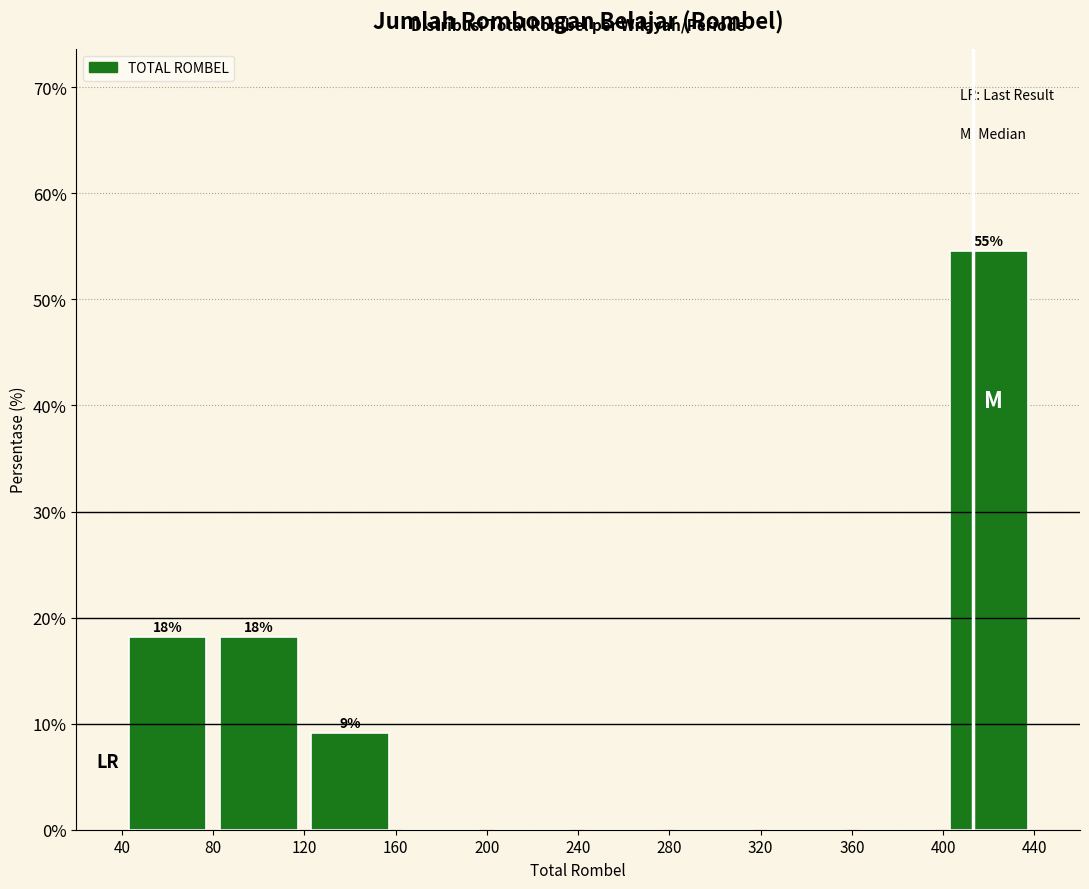

Over which range of the x-axis is the bar tallest?

400 to 440